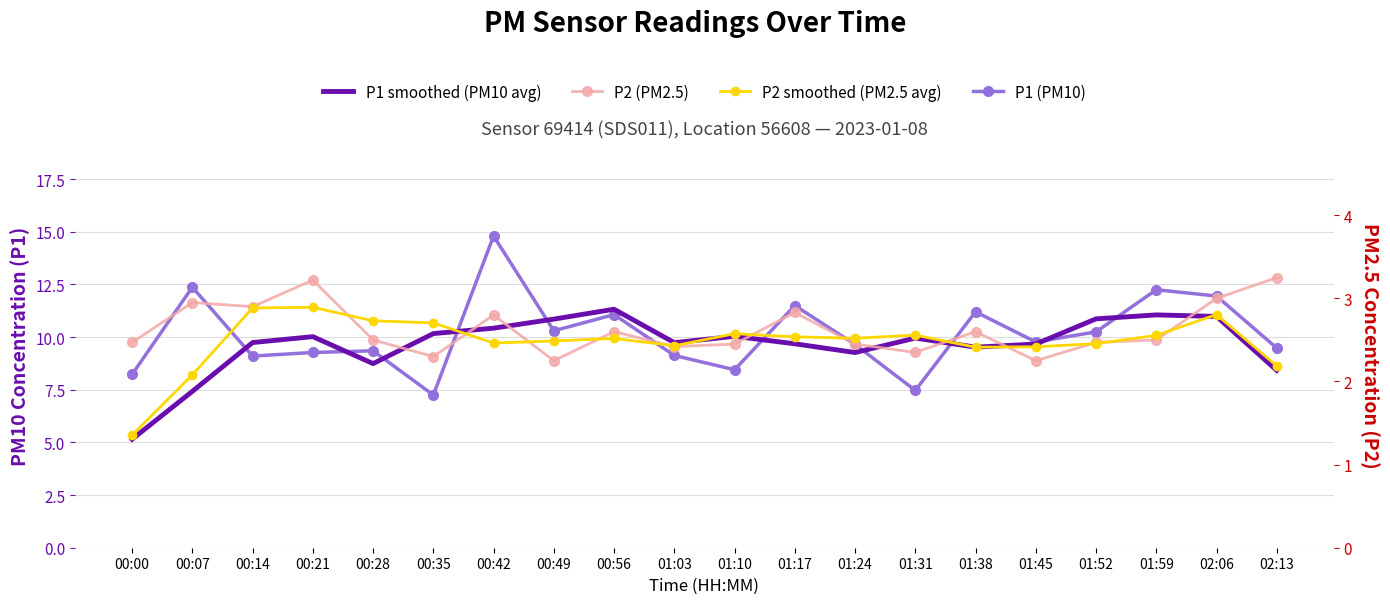

At how many categories does at least one series exceed 4?

20